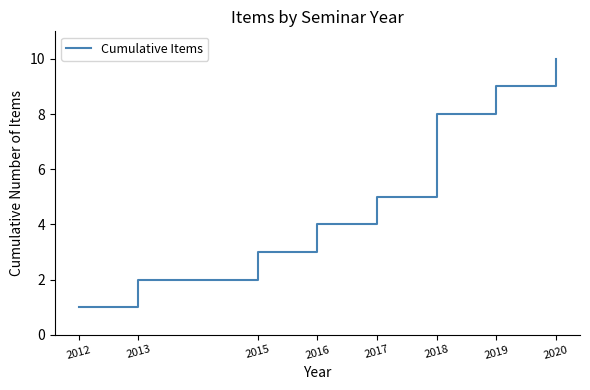

What is the minimum value shown in the chart?

1